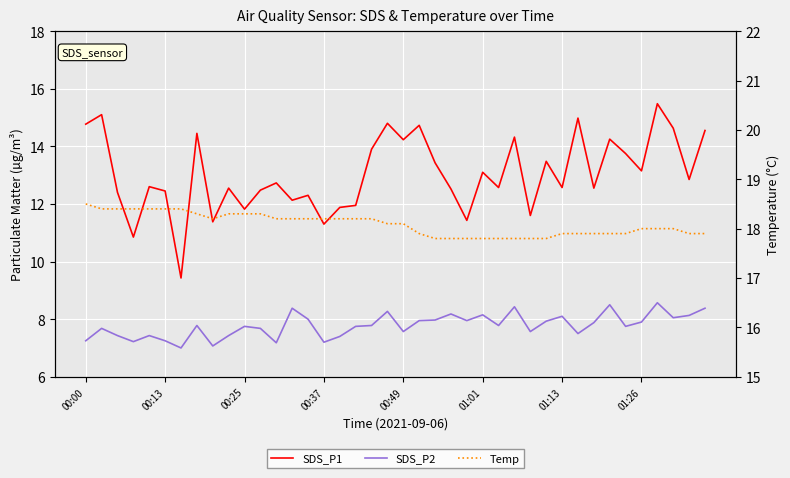

What is the average value of the SDS_P1 series?

13.0